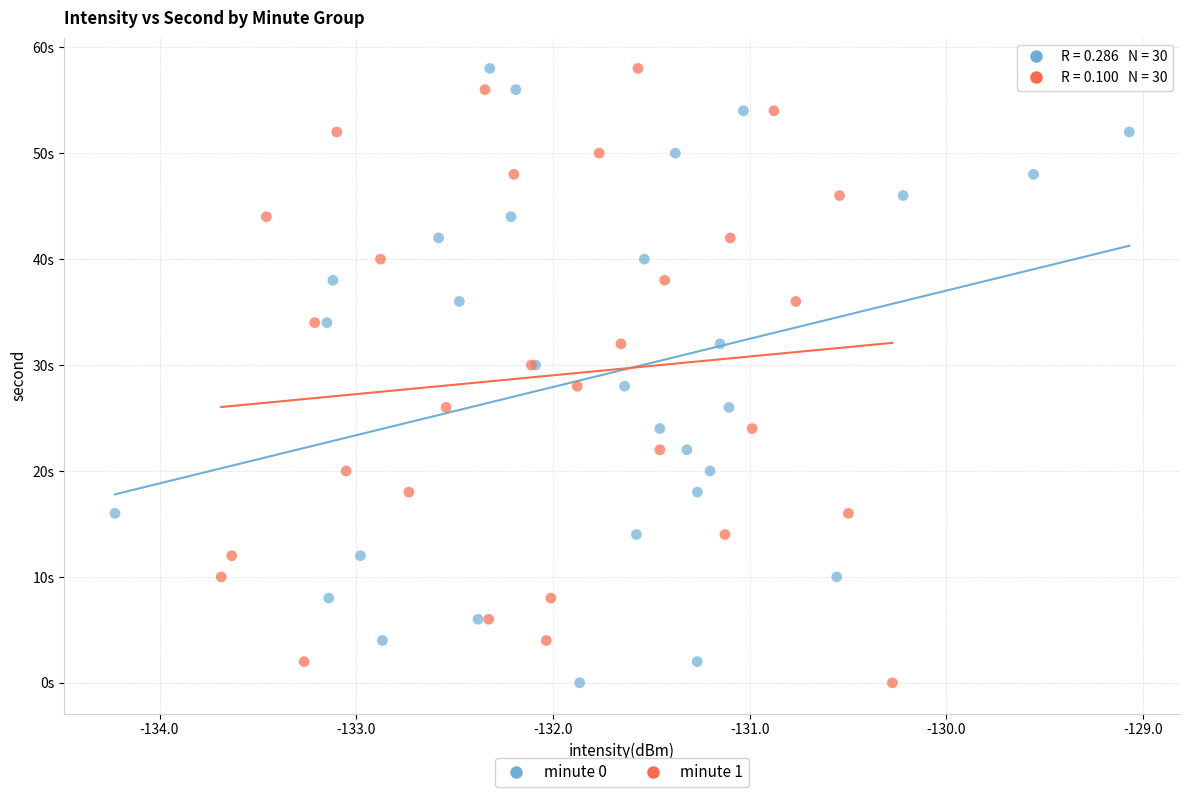

What are all the series names shown in the legend?

minute 0, minute 1